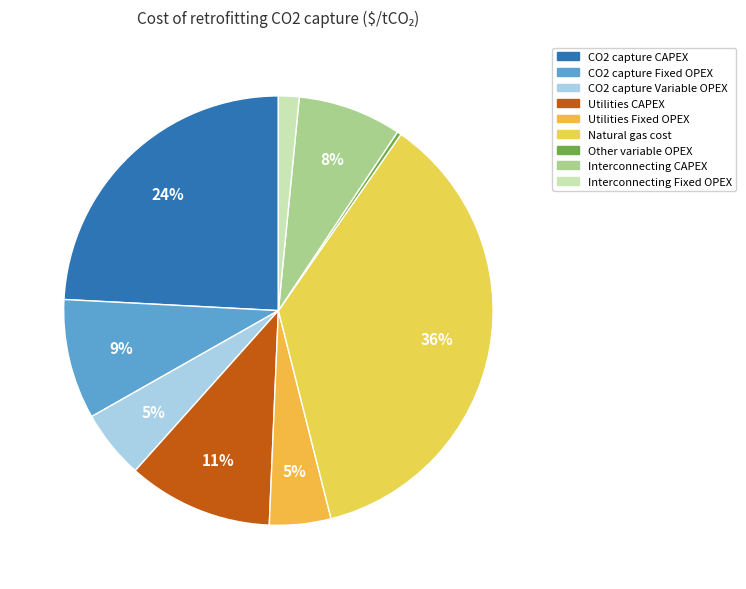

Count the number of slices in the pie.

9